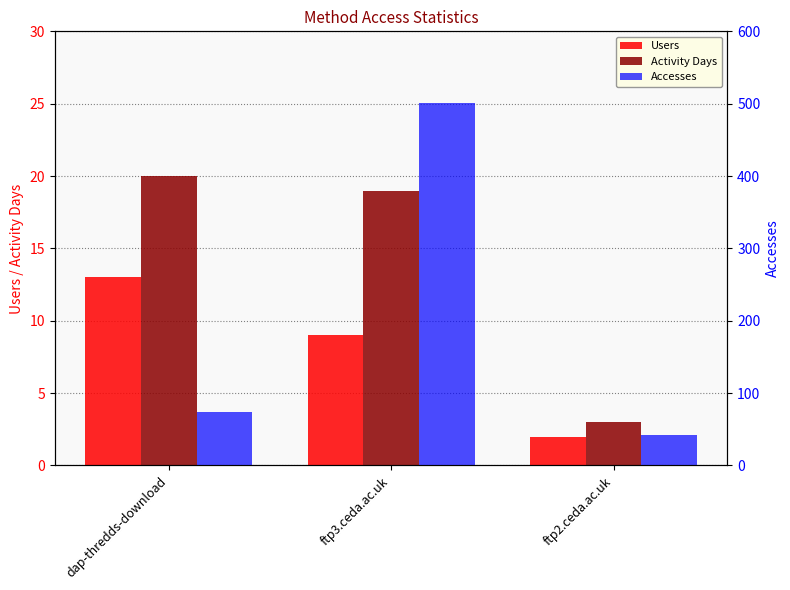

What is the label of the 3rd bar from the right?

dap-thredds-download